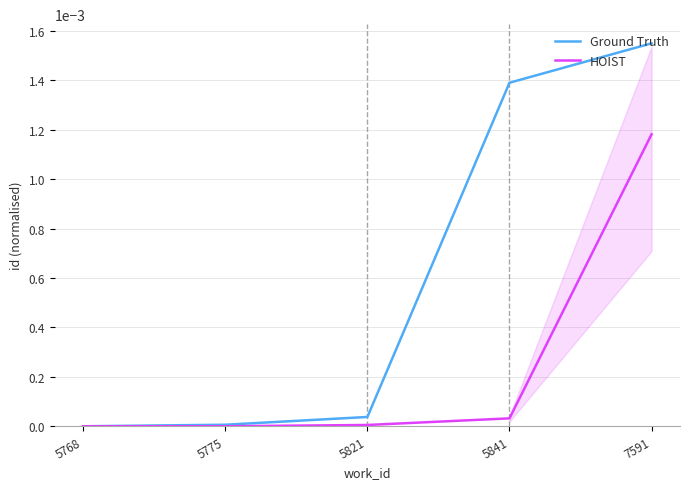

Which series changed the most between 5821 and 7591?

Ground Truth